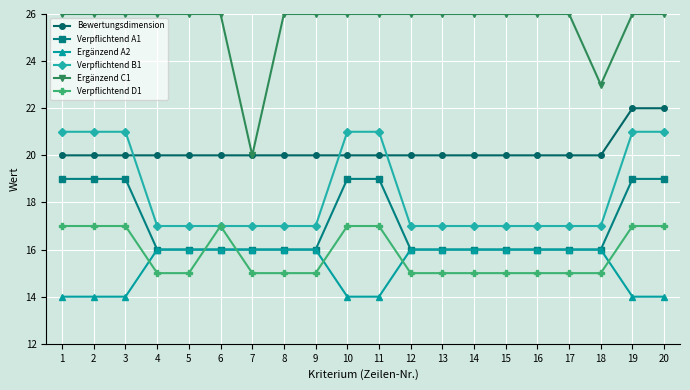

Which series has the largest total across all categories?

Ergänzend C1